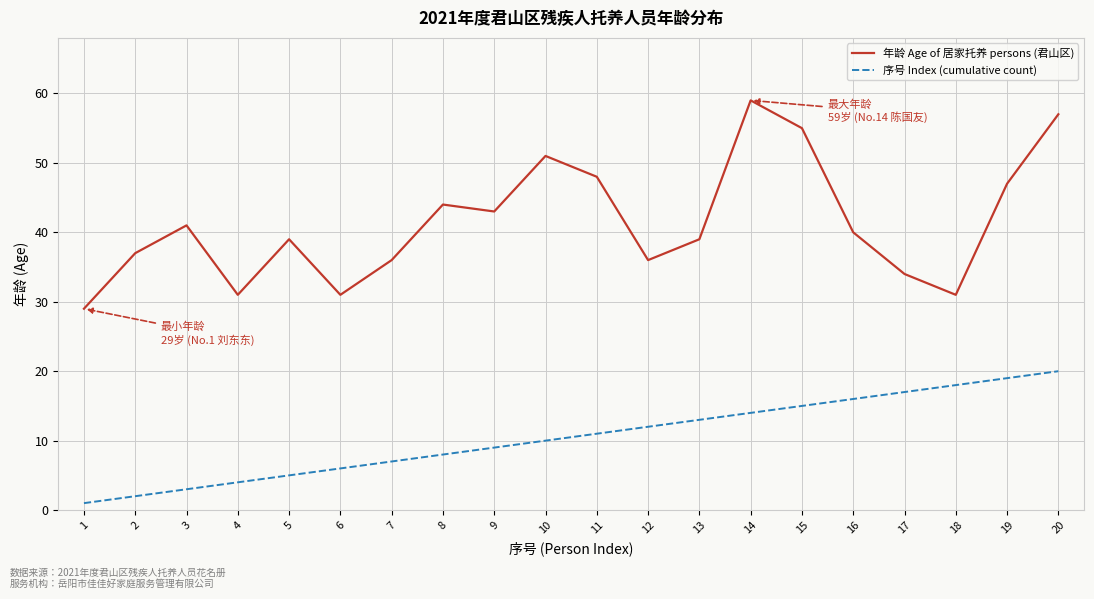

List the series in order of their overall mean, lowest first.

序号 Index (cumulative count), 年龄 Age of 居家托养 persons (君山区)